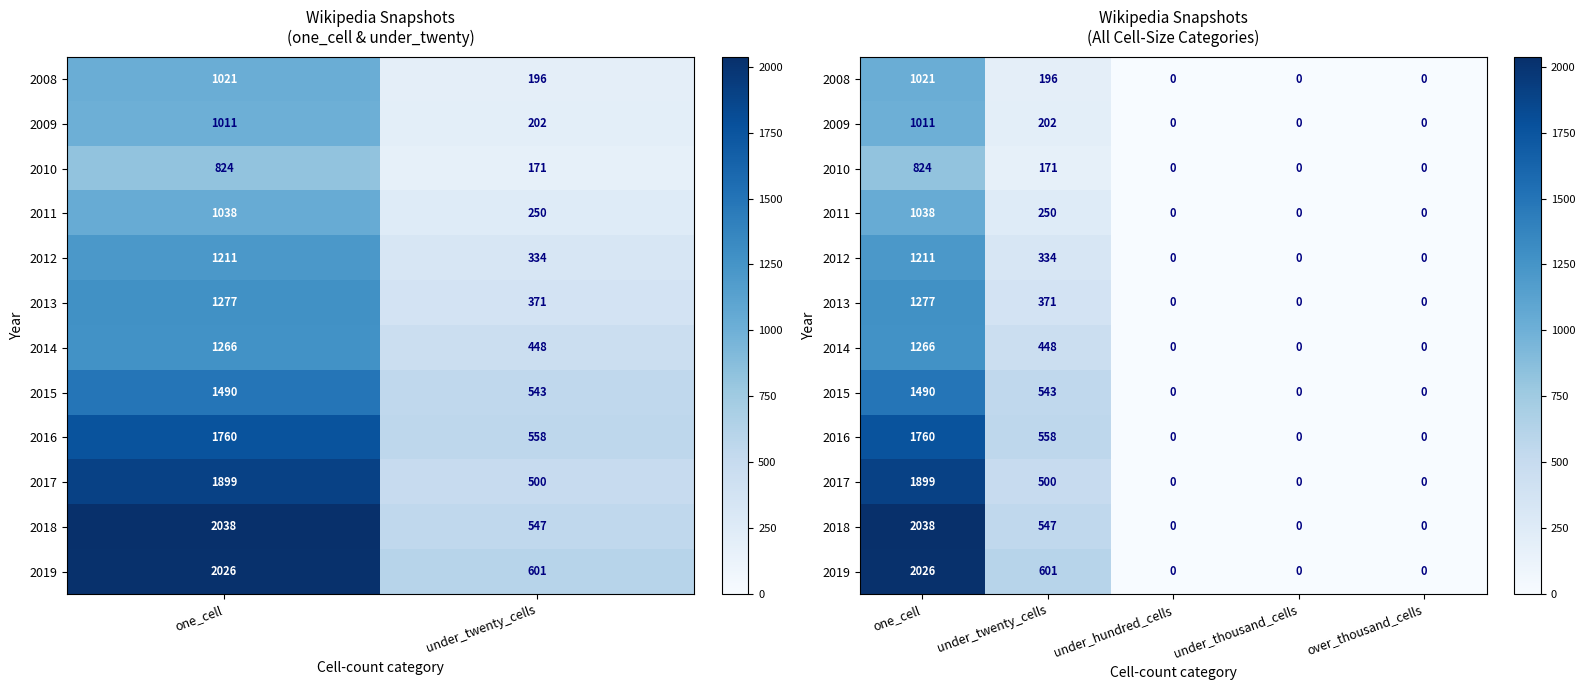

True or false: 2016 has a value of 677 at under_hundred_cells.

False